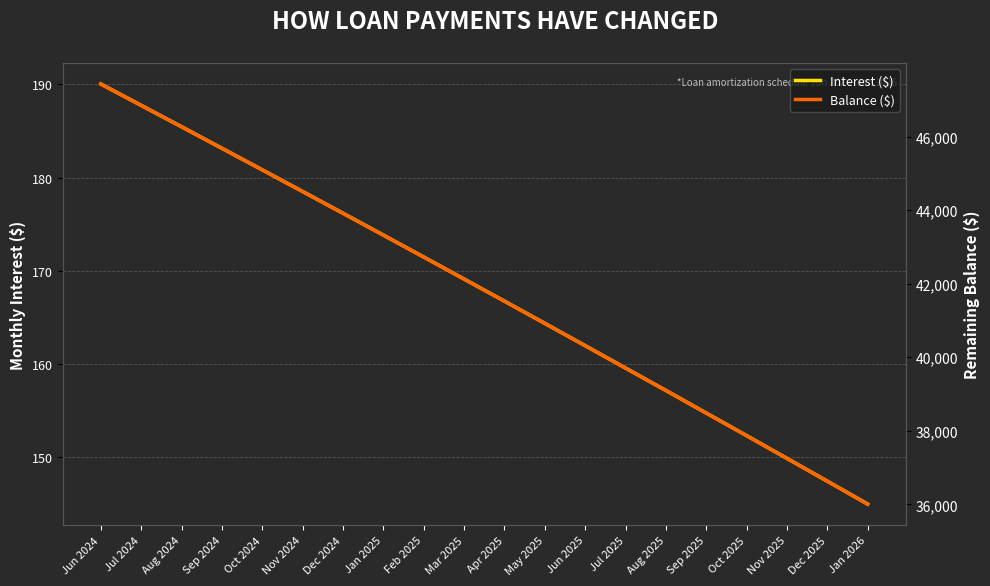

True or false: Balance ($) has a value of 40316.0 at Jun 2025.

True